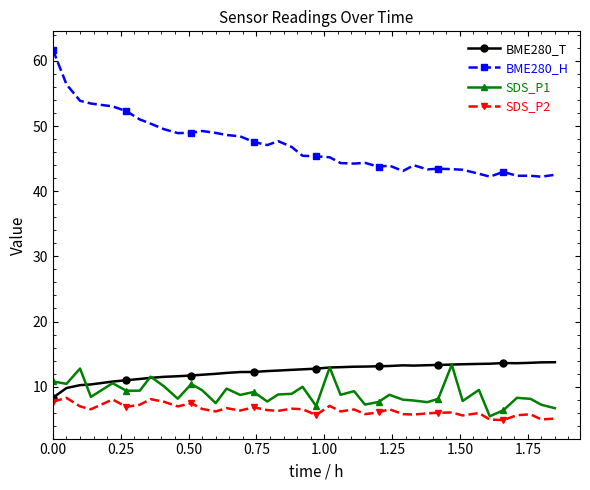

Which series has the largest range (max minus min)?

BME280_H